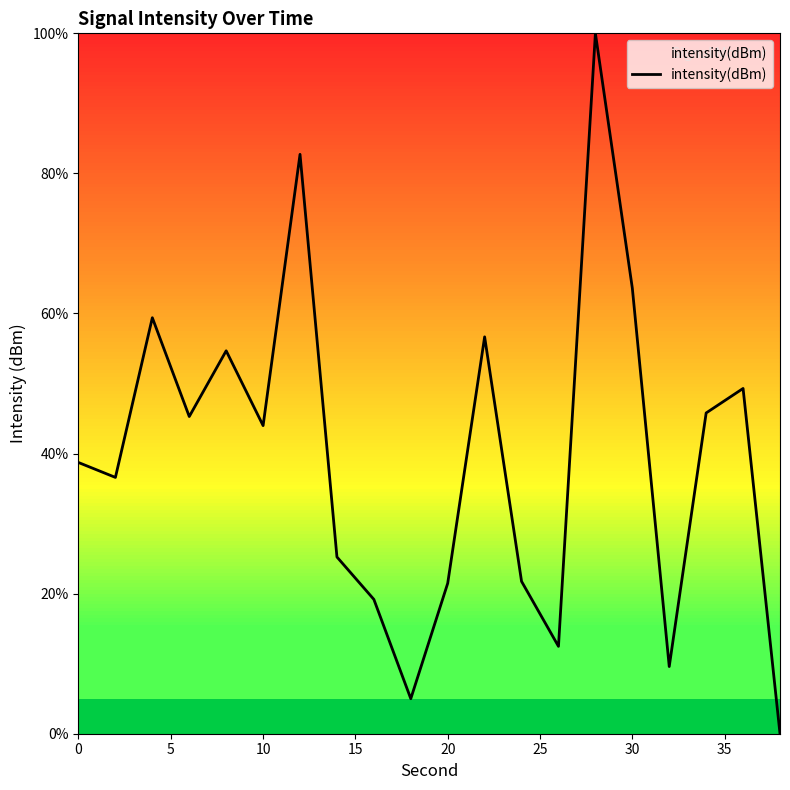

Does the chart display data point markers on the line(s)?

No